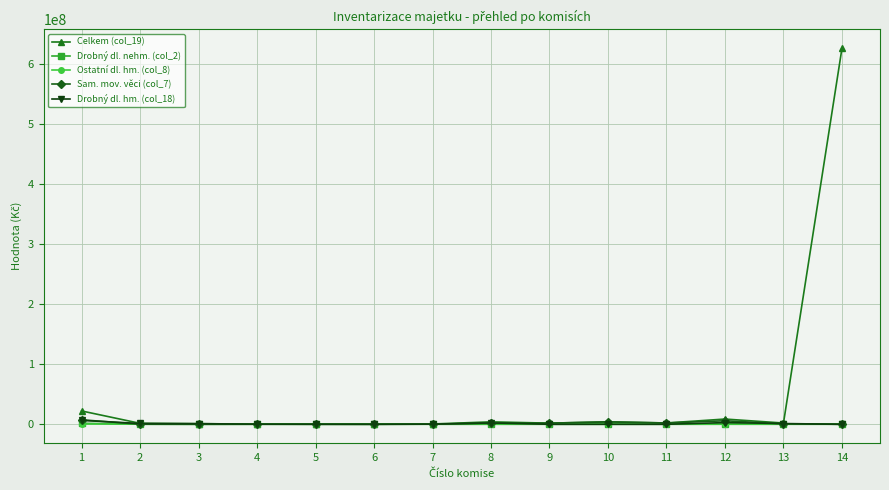

Which category has the highest value in the Celkem (col_19) series?

14